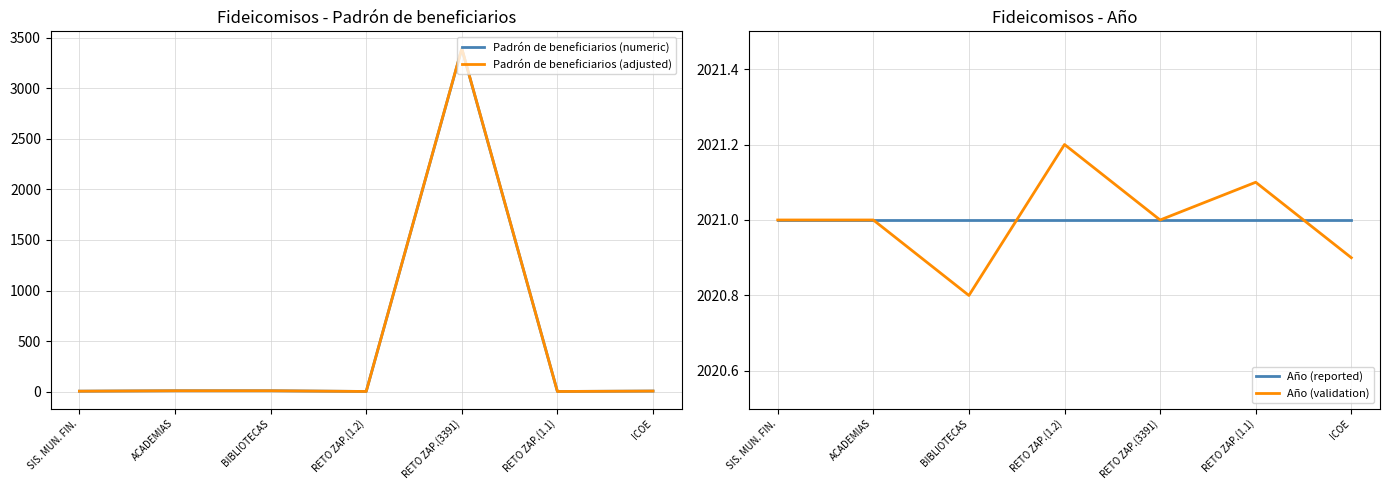

Count the Año (validation) values in the range 2020 to 2021.

5